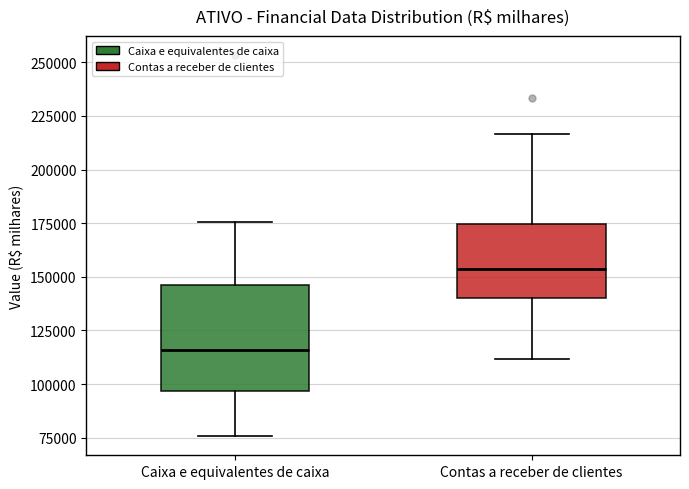

Reading left to right, transcribe this box plot: for each box, give where its median line is, the range the box spans, and where its two whiskers end, as read against the y-axis. The values are not printed on the chart, so give them approximately, as read against the axis.

Caixa e equivalentes de caixa: median 115000, box 95000 to 145000, whiskers 75000 to 175000
Contas a receber de clientes: median 155000, box 140000 to 175000, whiskers 110000 to 215000